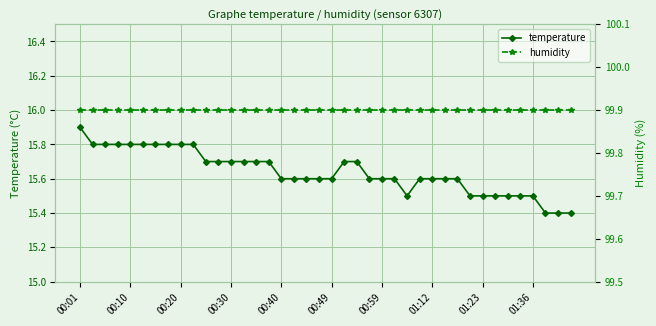

How many temperature values are between 15 and 16?

40